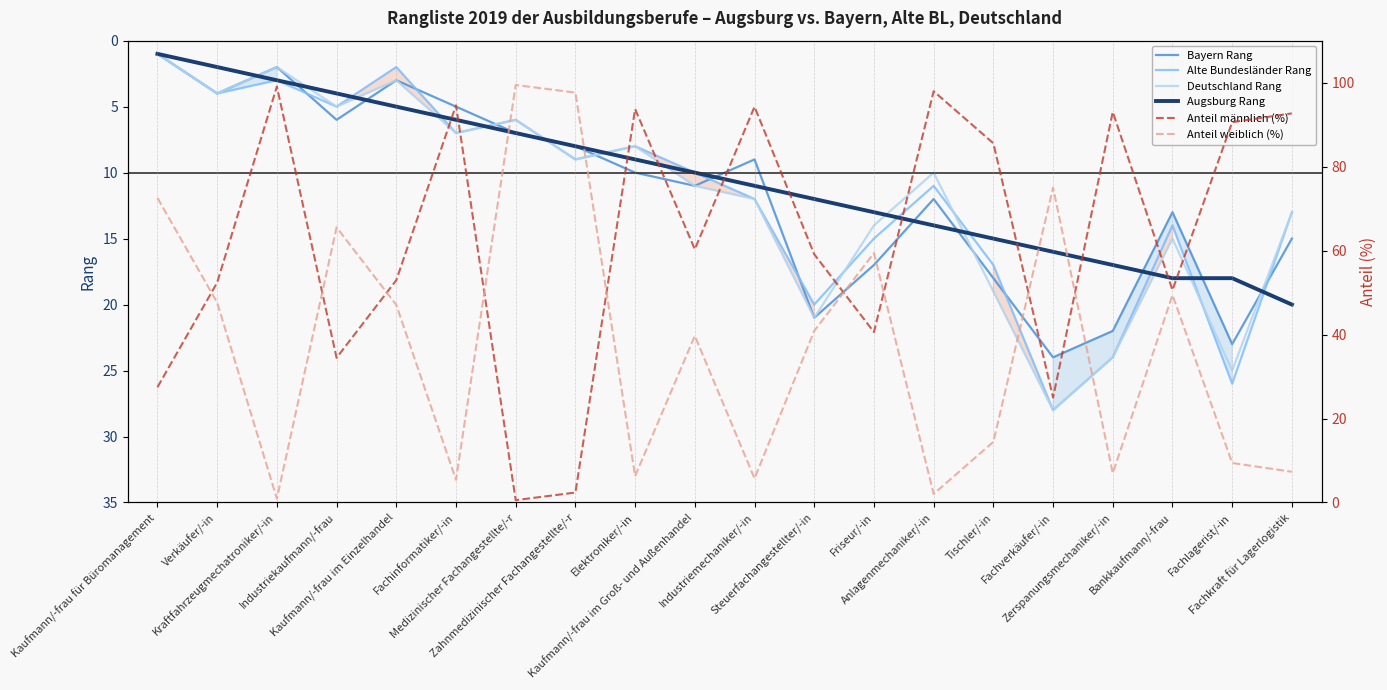

What position from the right is Fachkraft für Lagerlogistik?

1